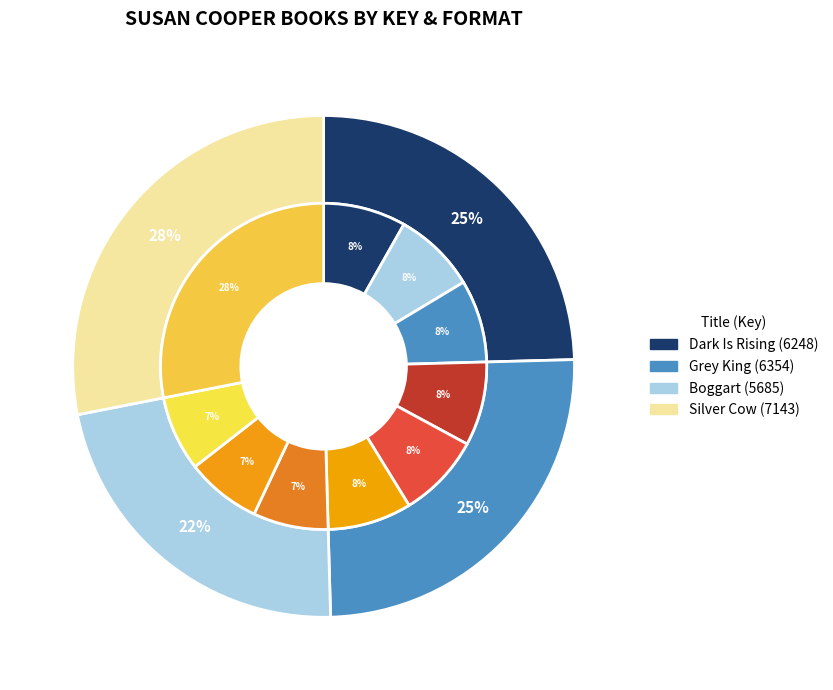

Between Dark Is Rising and Boggart, which is larger?

Dark Is Rising